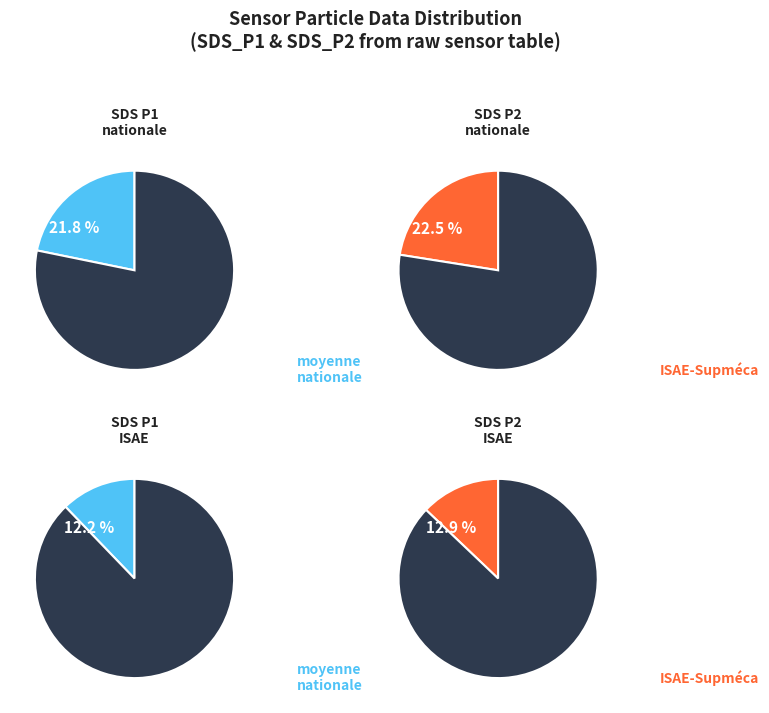

Does any single category account for the majority?

No